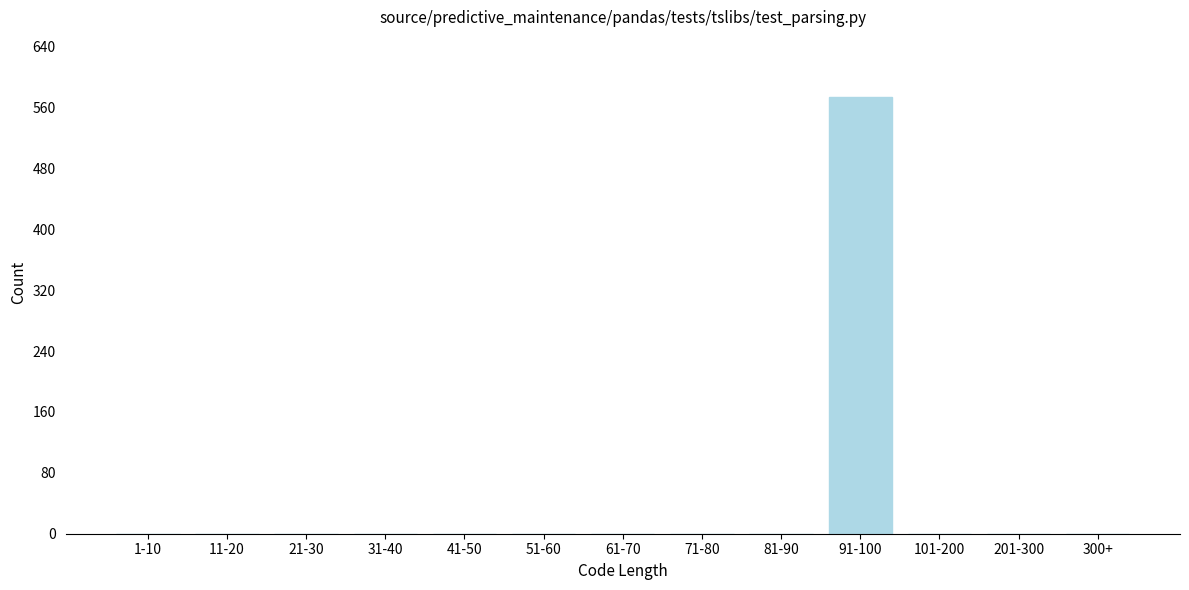

Reading right to left, list all the values displayed in this chart.

300+=0	201-300=0	101-200=0	91-100=574	81-90=0	71-80=0	61-70=0	51-60=0	41-50=0	31-40=0	21-30=0	11-20=0	1-10=0